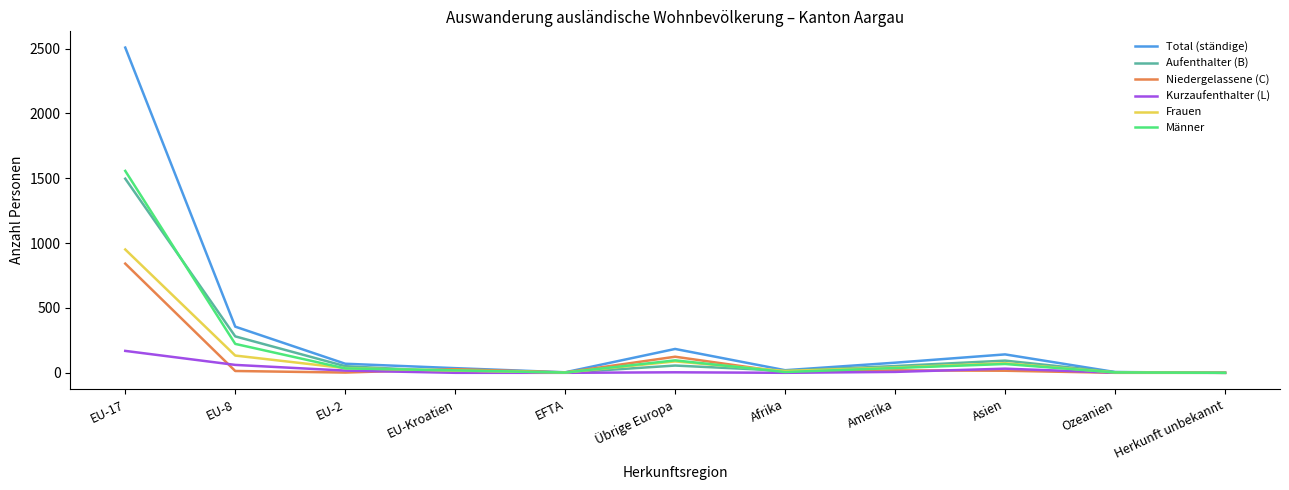

Which series has the largest range (max minus min)?

Total (ständige)